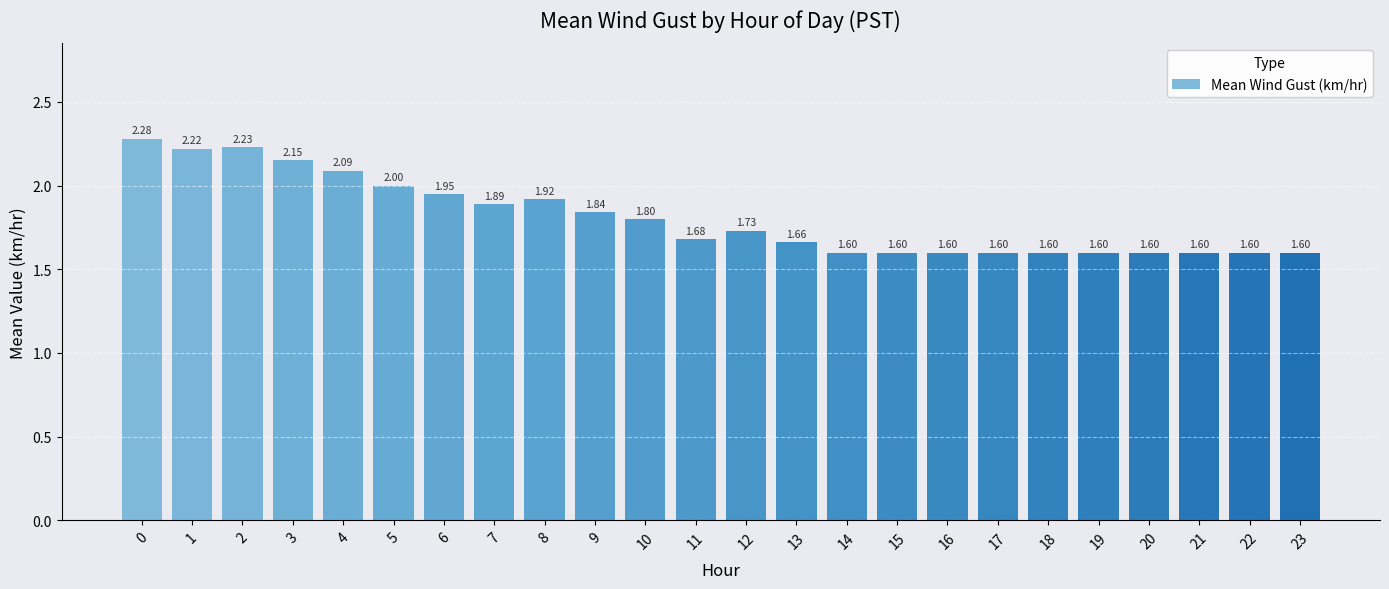

How many bars are there in total?

24